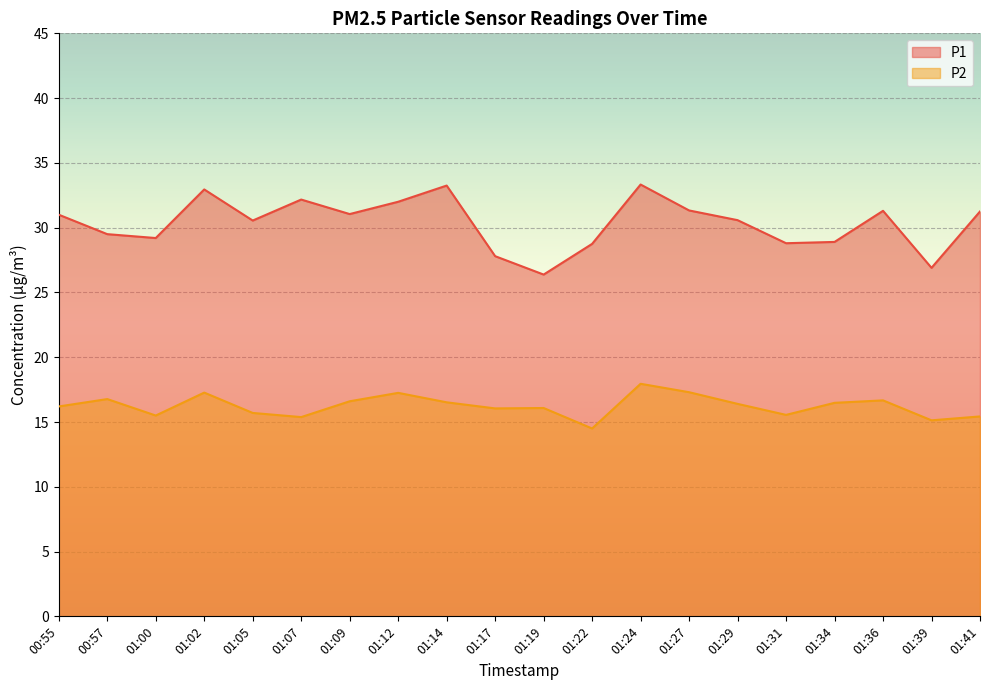

How many lines are shown in the chart?

2